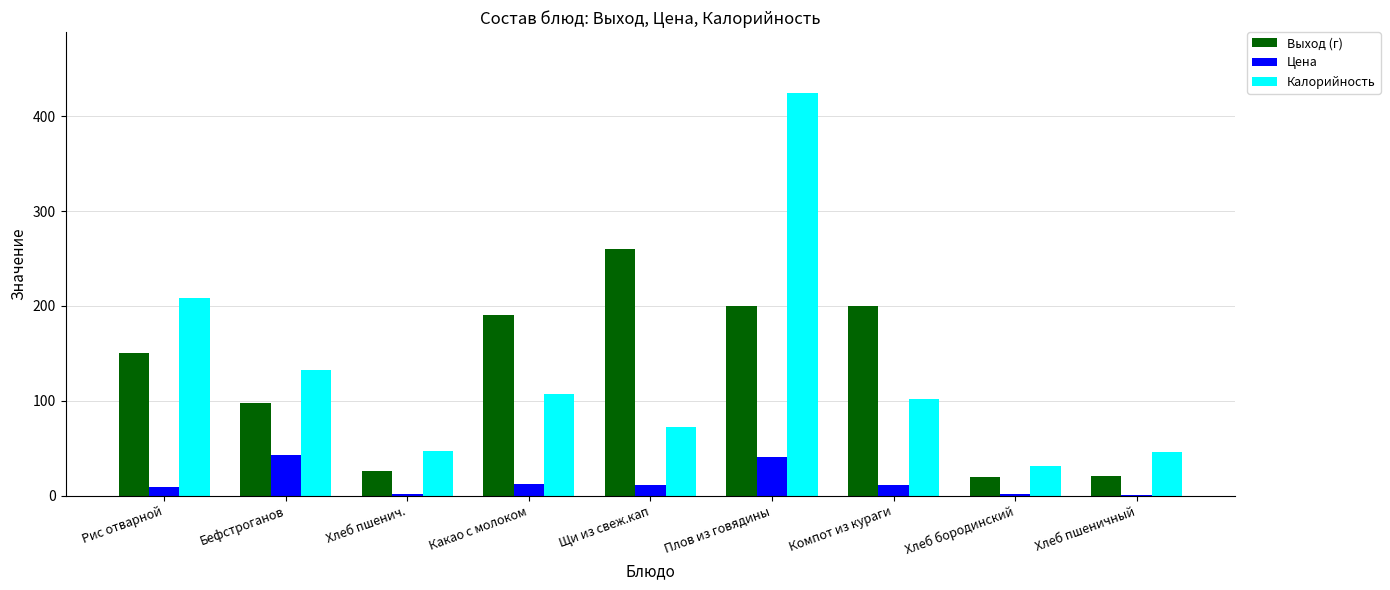

The Калорийность series shows 46.0 at Хлеб пшеничный. True or false?

True